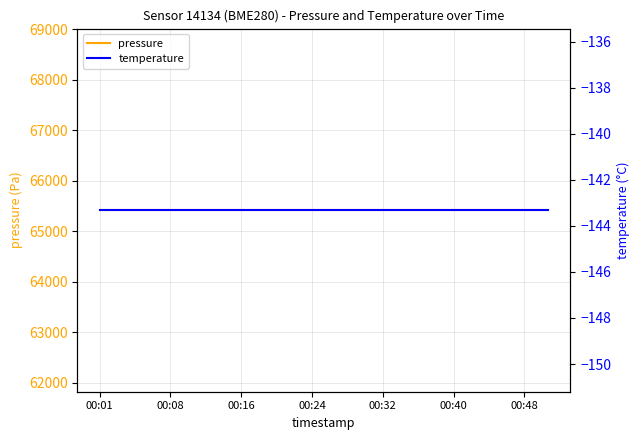

What is the total value across all series at 00:48?

65271.8